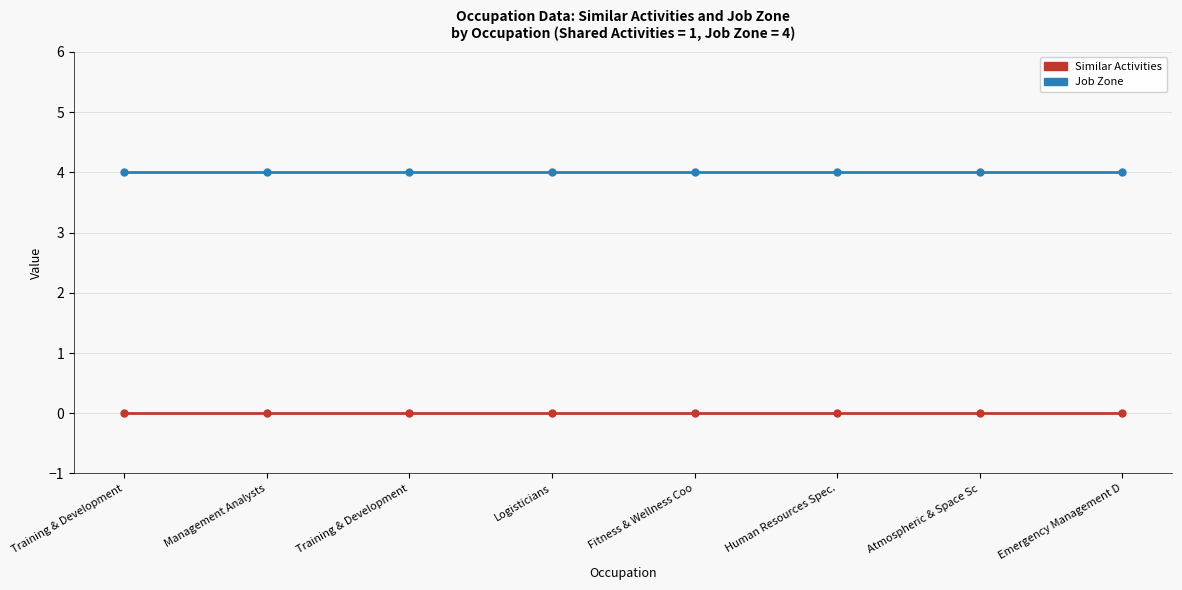

Does the chart have visible grid lines?

Yes